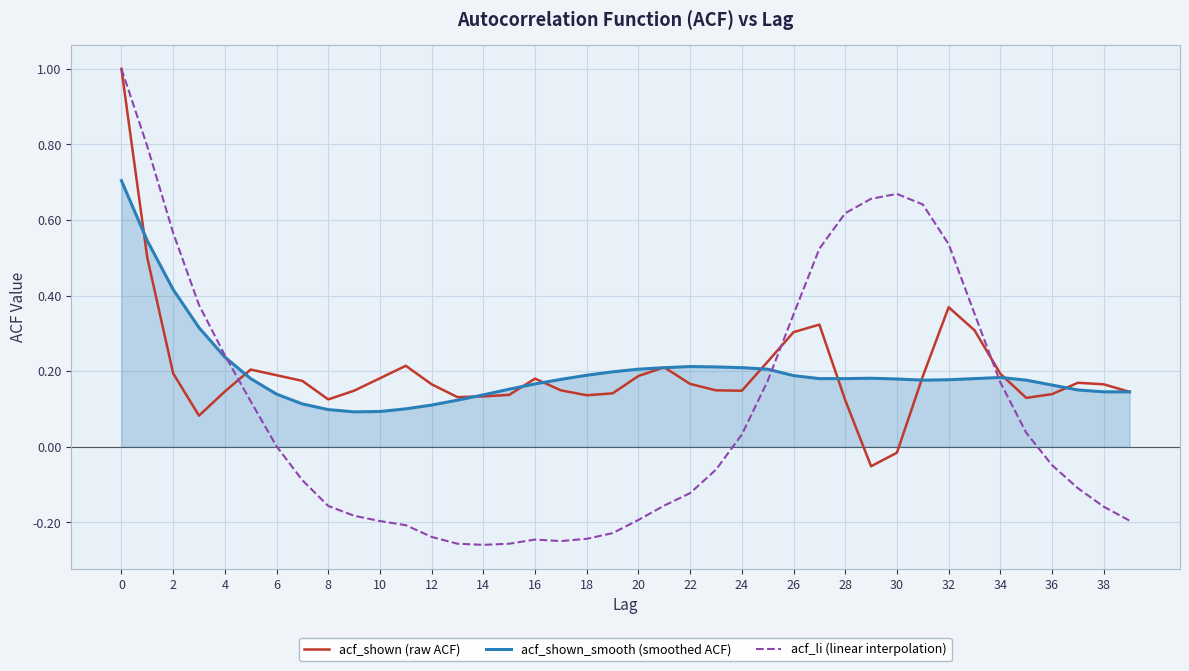

What is the maximum value shown in the chart?

1.0